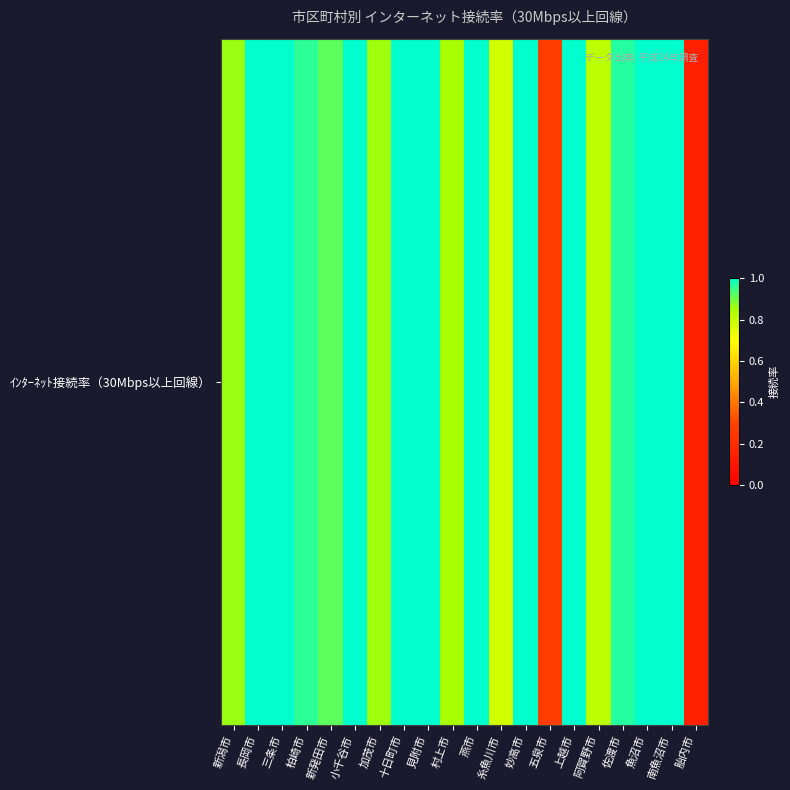

List the labels in order of value, smallest first.

胎内市, 五泉市, 糸魚川市, 阿賀野市, 村上市, 加茂市, 新潟市, 新発田市, 柏崎市, 佐渡市, 長岡市, 三条市, 小千谷市, 十日町市, 見附市, 燕市, 妙高市, 上越市, 魚沼市, 南魚沼市